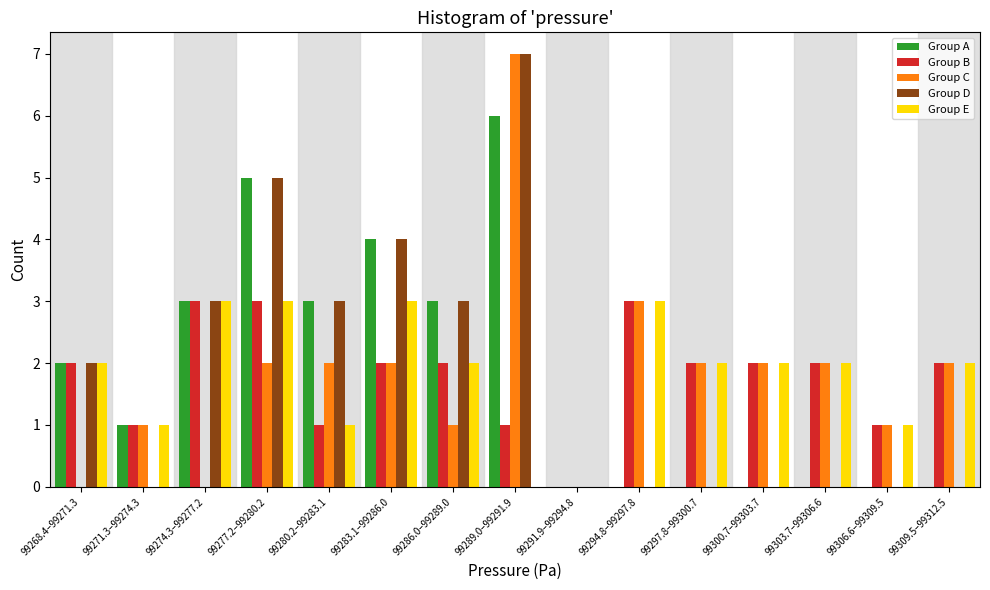

What is the sum of the Group E values at 99309.5–99312.5 and 99271.3–99274.3?

3